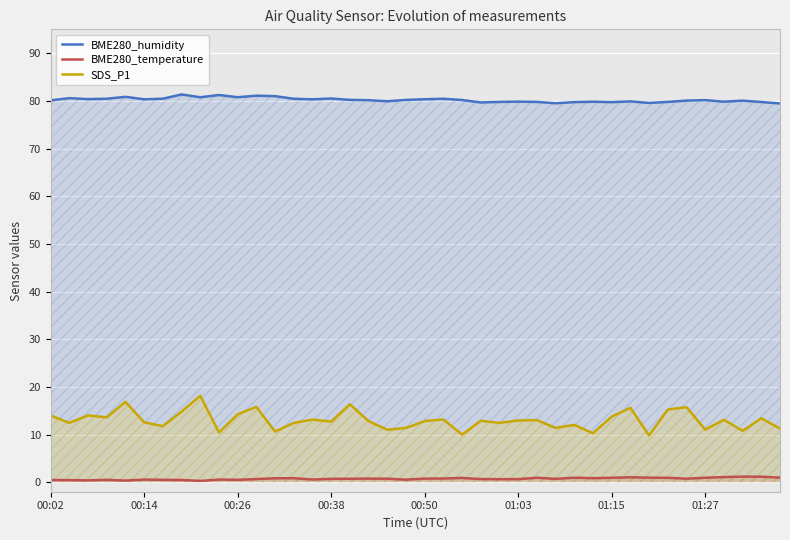

What is the average value of the SDS_P1 series?

13.0